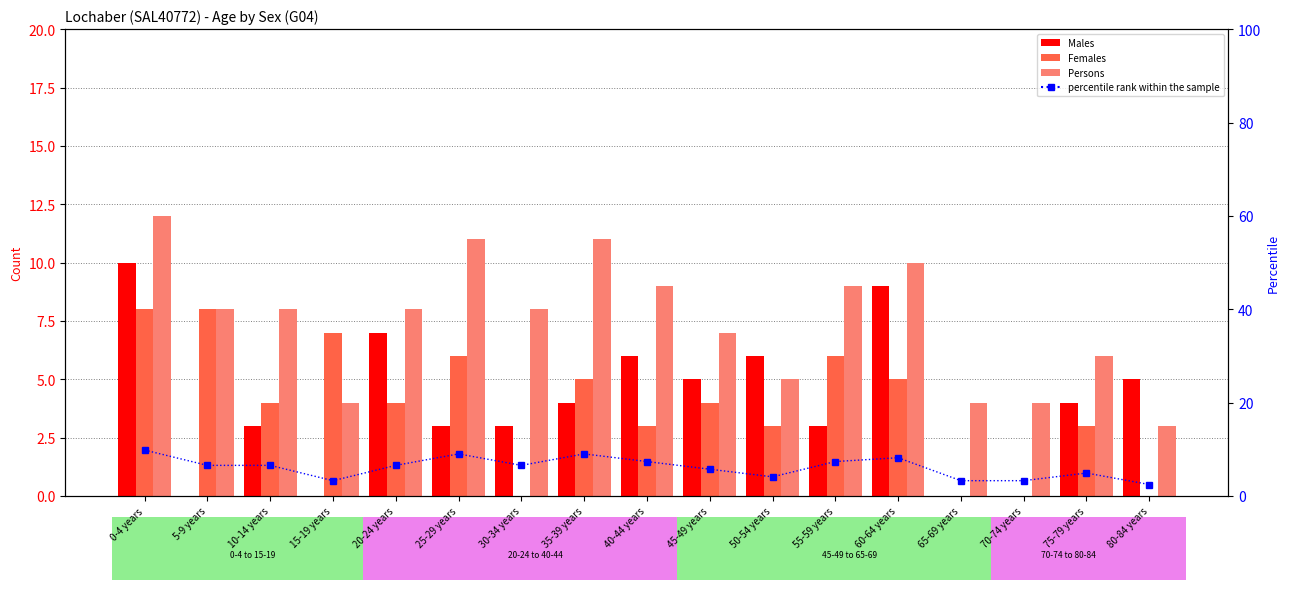

Reading left to right, extract all data points from this chart.

Males: 10.0	0.0	3.0	0.0	7.0	3.0	3.0	4.0	6.0	5.0	6.0	3.0	9.0	0.0	0.0	4.0	5.0
Females: 8.0	8.0	4.0	7.0	4.0	6.0	0.0	5.0	3.0	4.0	3.0	6.0	5.0	0.0	0.0	3.0	0.0
Persons: 12.0	8.0	8.0	4.0	8.0	11.0	8.0	11.0	9.0	7.0	5.0	9.0	10.0	4.0	4.0	6.0	3.0
percentile rank within the sample: 9.8	6.6	6.6	3.3	6.6	9.0	6.6	9.0	7.4	5.7	4.1	7.4	8.2	3.3	3.3	4.9	2.5